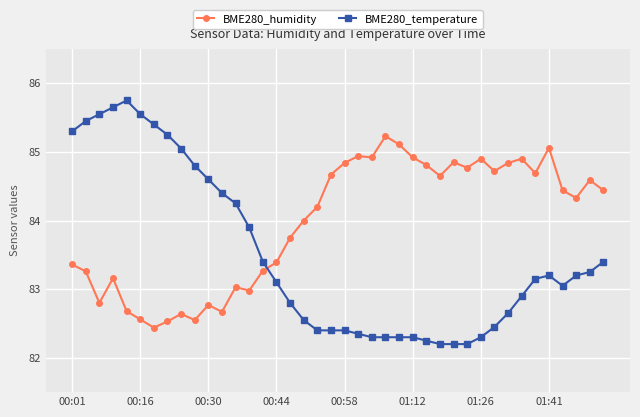

What is the value of the BME280_humidity point at the 1st from the left?

83.4